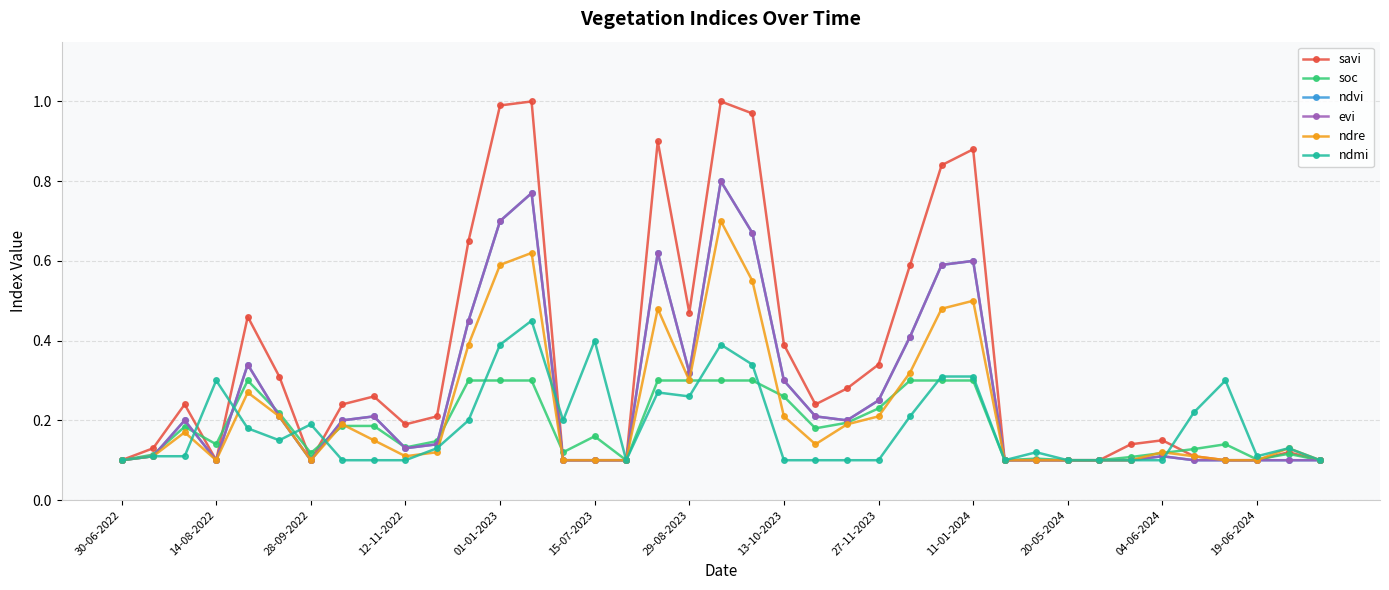

Does the chart have visible grid lines?

Yes